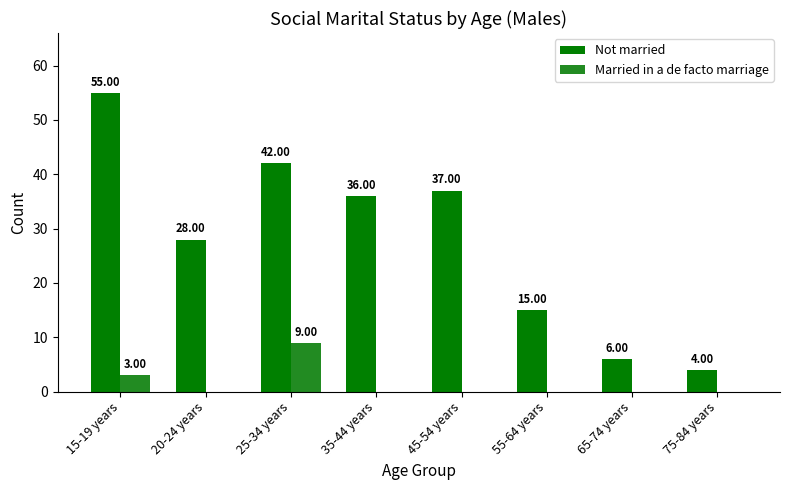

Between 15-19 years and 20-24 years, which series saw the biggest shift?

Not married